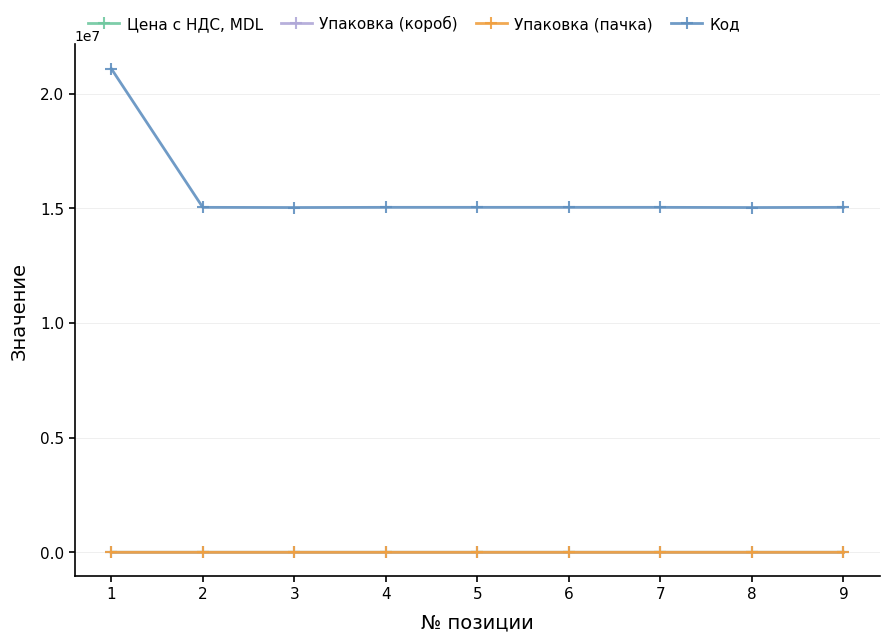

At how many categories does at least one series exceed 1468901?

9